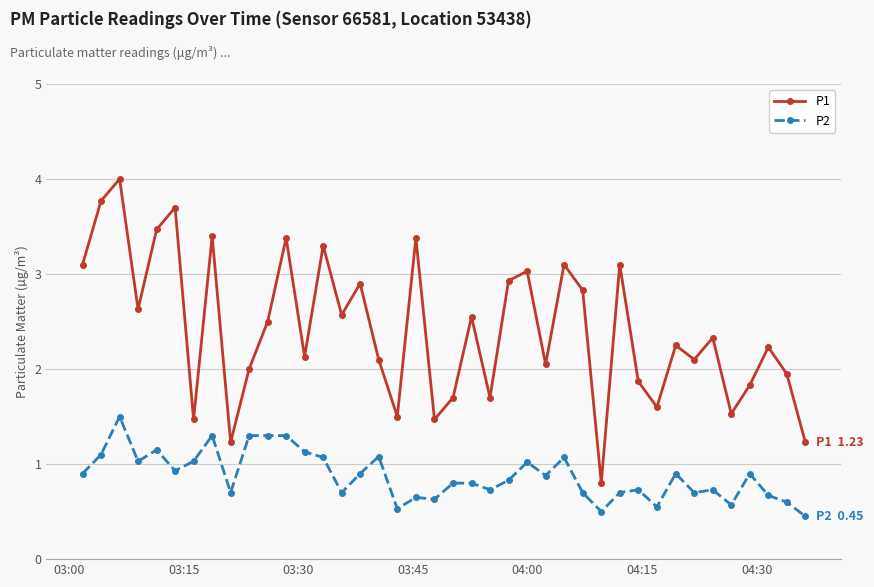

What is the value of the P1 point at the 21st from the left?

1.7